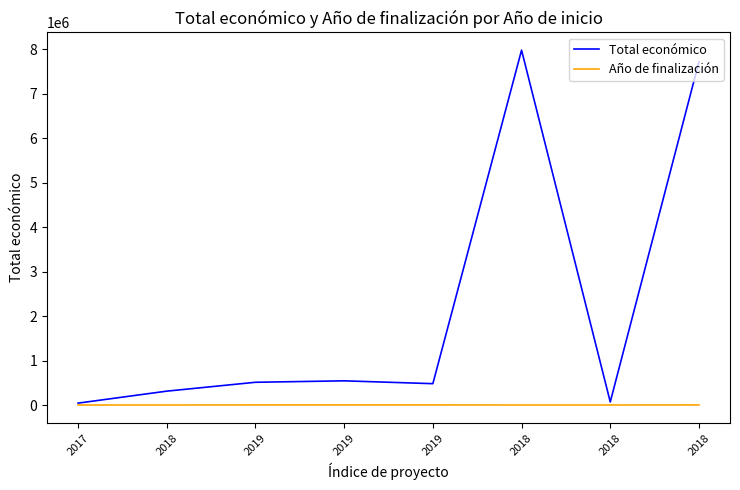

Count the number of data series in this chart.

2